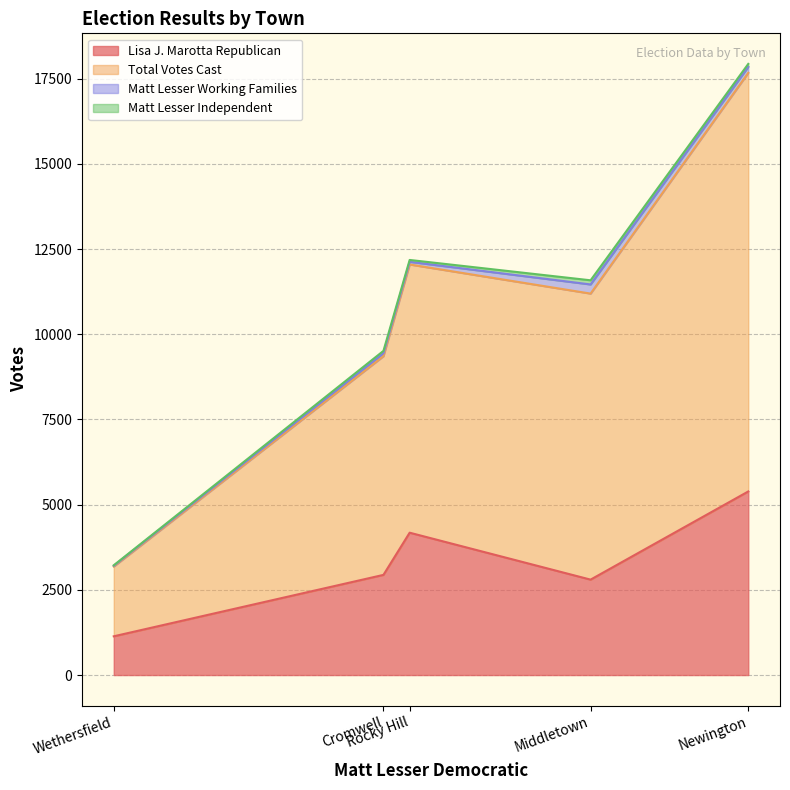

What is the maximum value for Lisa J. Marotta Republican?

5387